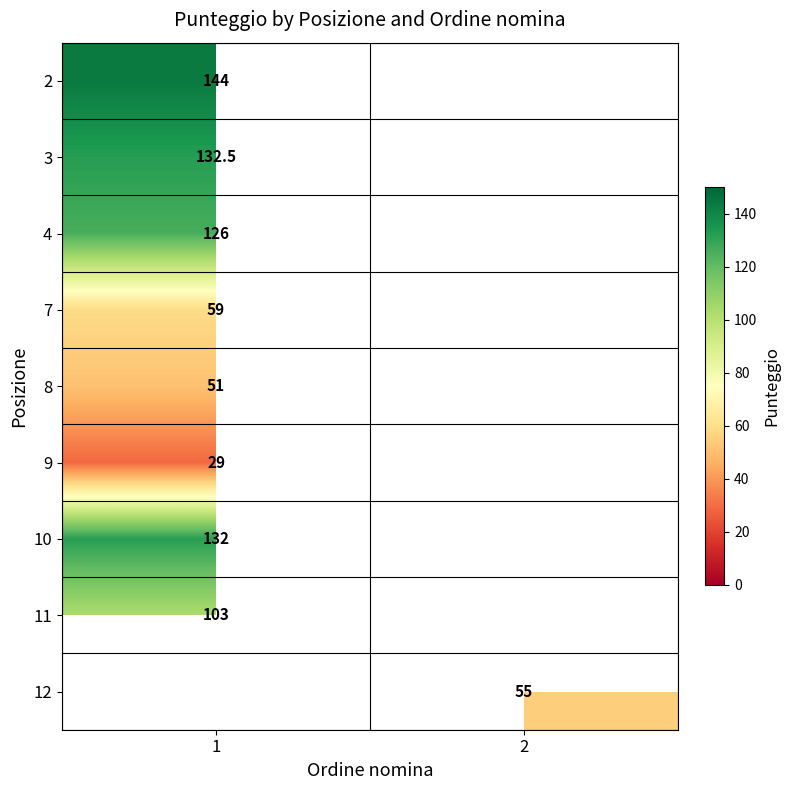

The 9 series shows 44.3 at 1. True or false?

False